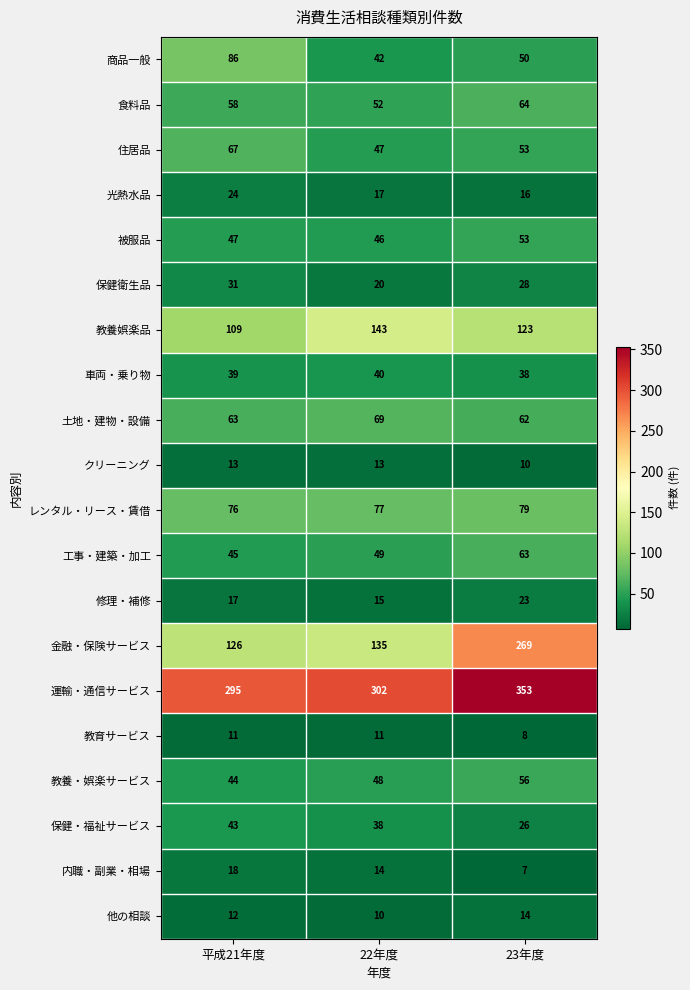

What is the sum of the 保健・福祉サービス values at 23年度 and 22年度?

64